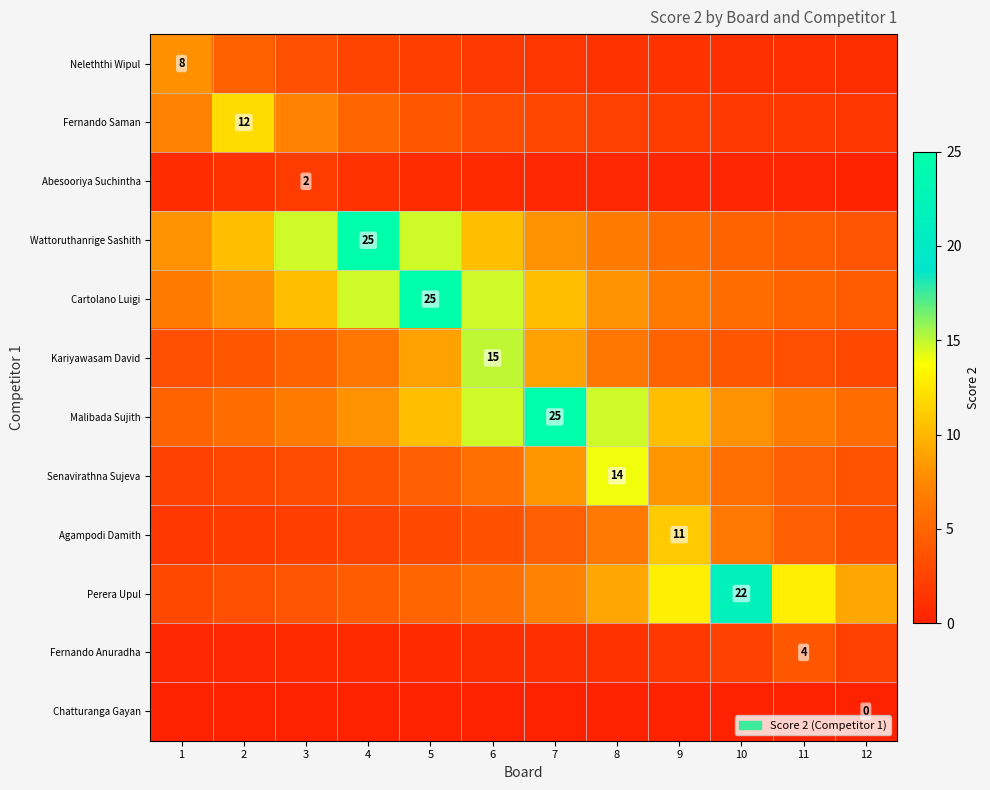

List the labels in order of Wattoruthanrige Sashith value, smallest first.

12, 11, 10, 9, 8, 1, 7, 2, 6, 3, 5, 4